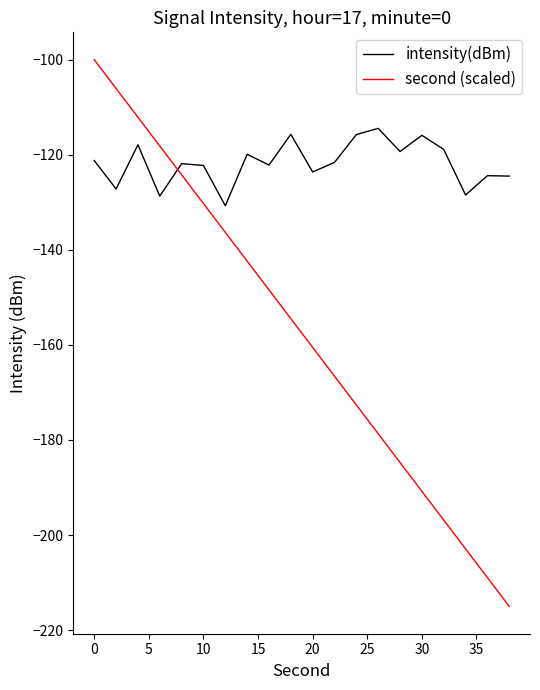

What is the difference between the maximum and minimum values in the intensity(dBm) series?

16.3